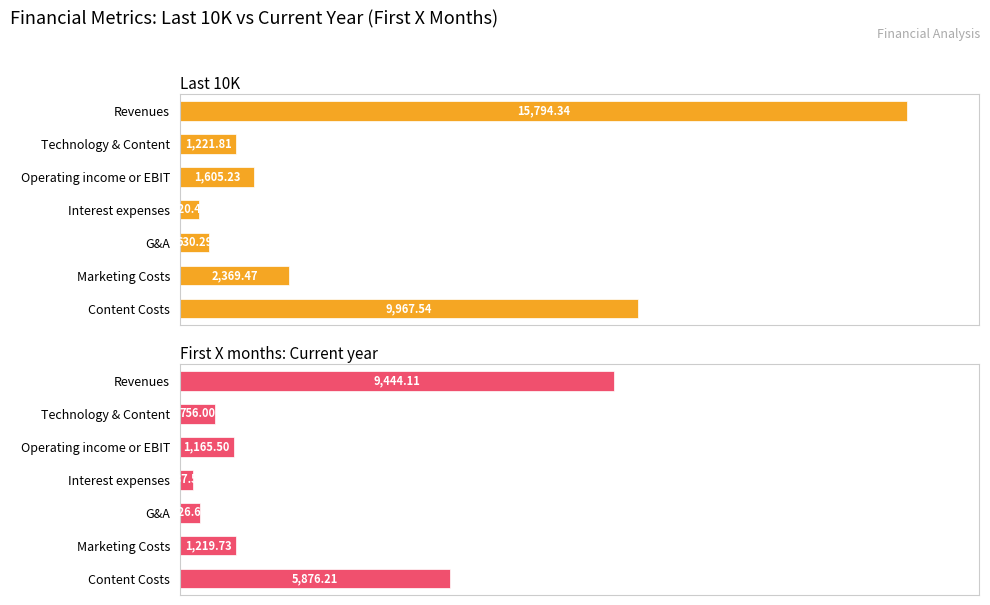

What is the value of the First X months: Current year bar at the 3rd from the left?

1165.5